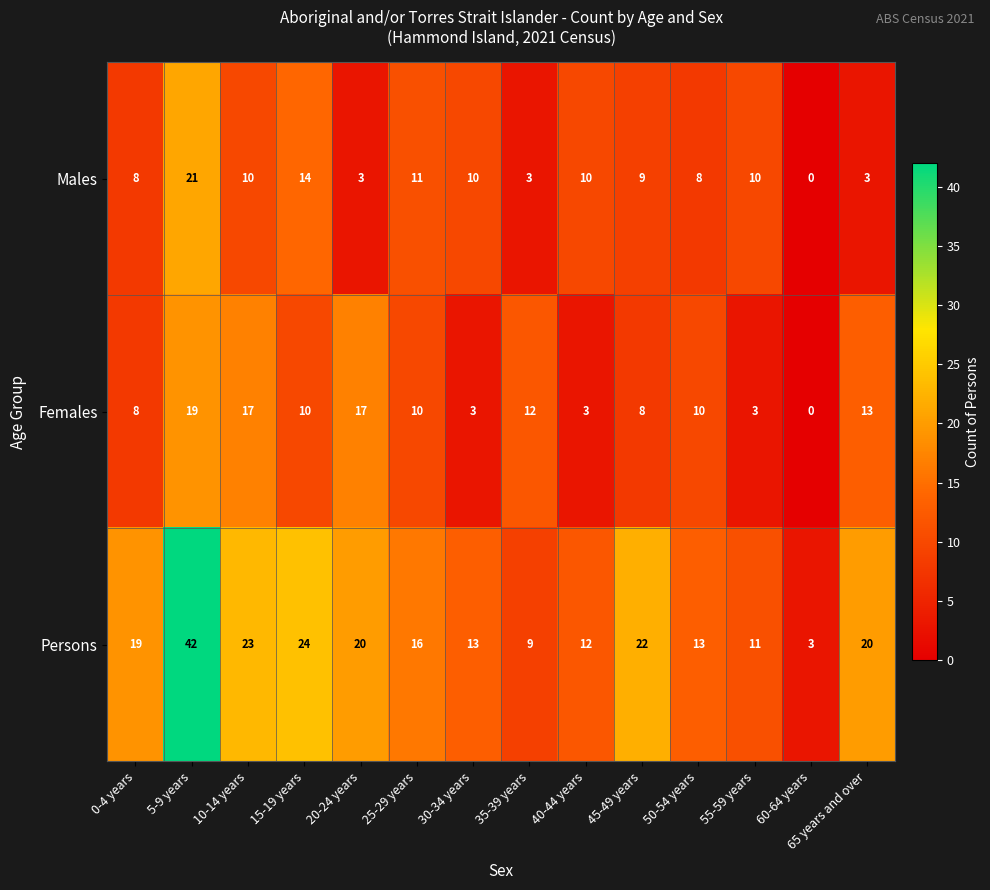

At which category is the sum across all series the highest?

5-9 years